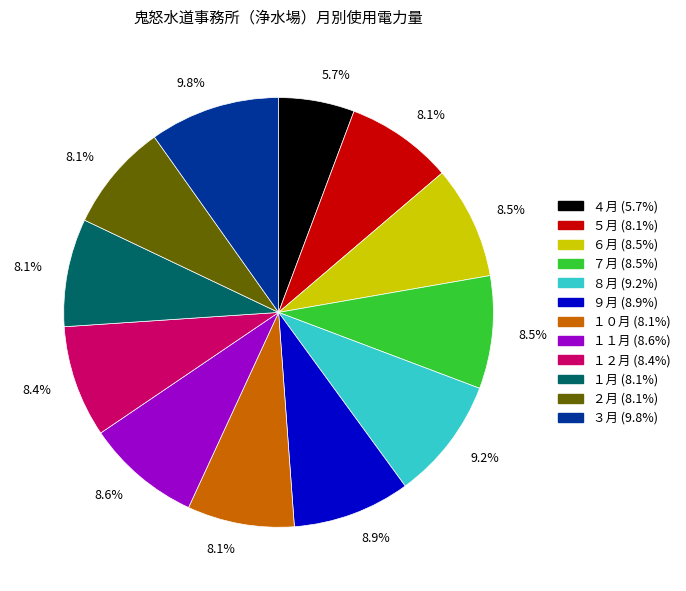

Is there a majority slice in this chart?

No